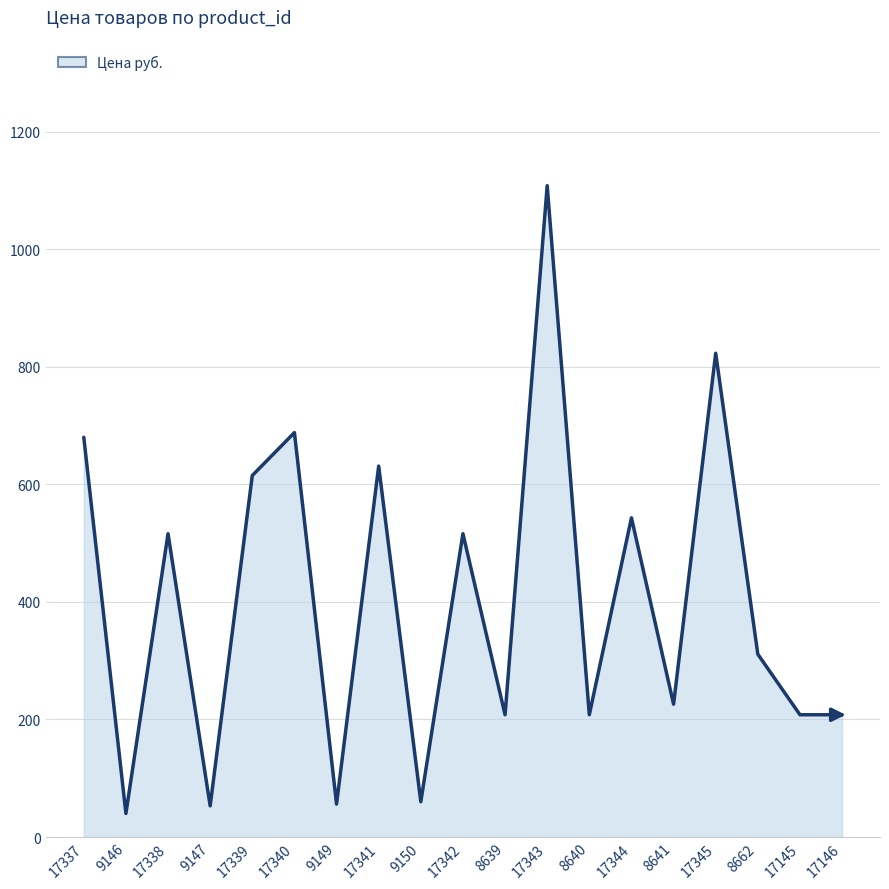

How many values are below 311?

9